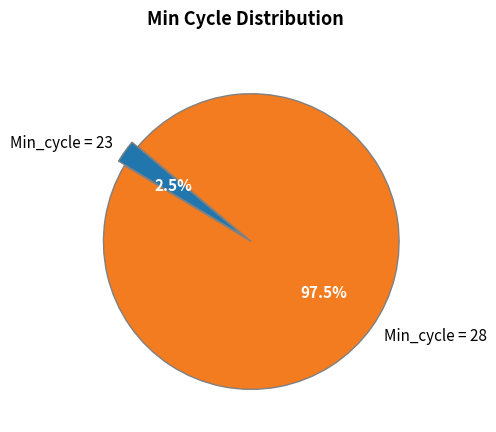

Which slice is the largest?

Min_cycle = 28